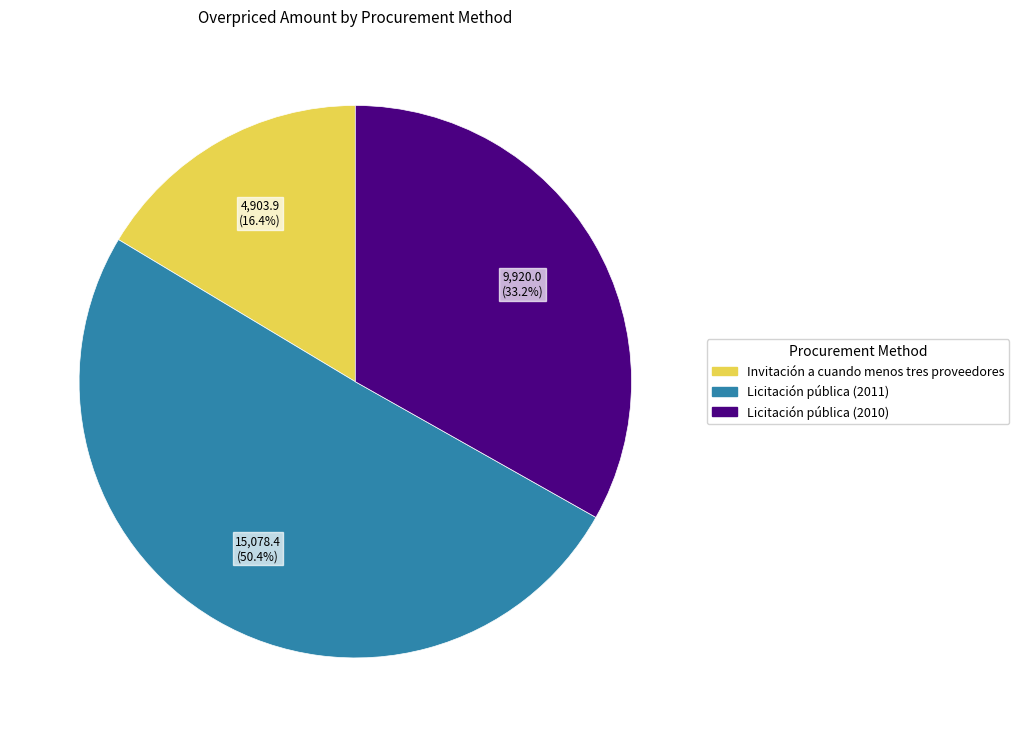

To the nearest percent, what is the difference between the largest and smallest slice percentages?

34%